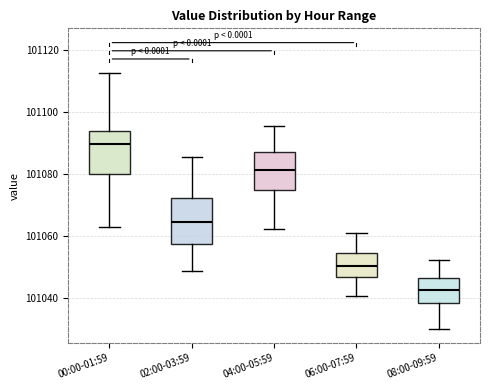

Reading left to right, transcribe this box plot: for each box, give where its median line is, the range the box spans, and where its two whiskers end, as read against the y-axis. The values are not printed on the chart, so give them approximately, as read against the axis.

00:00-01:59: median 101090, box 101080 to 101094, whiskers 101064 to 101112
02:00-03:59: median 101064, box 101058 to 101072, whiskers 101048 to 101086
04:00-05:59: median 101082, box 101074 to 101088, whiskers 101062 to 101096
06:00-07:59: median 101050, box 101046 to 101054, whiskers 101040 to 101060
08:00-09:59: median 101042, box 101038 to 101046, whiskers 101030 to 101052